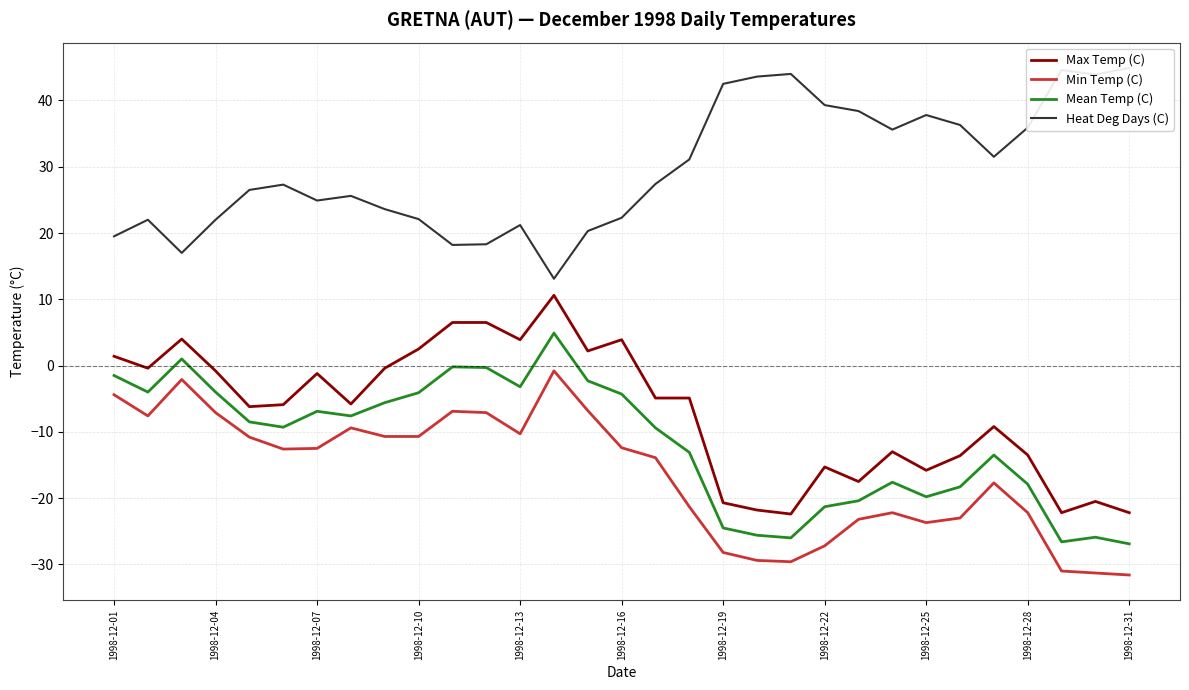

How many interior local peaks does the Min Temp (C) series have?

6